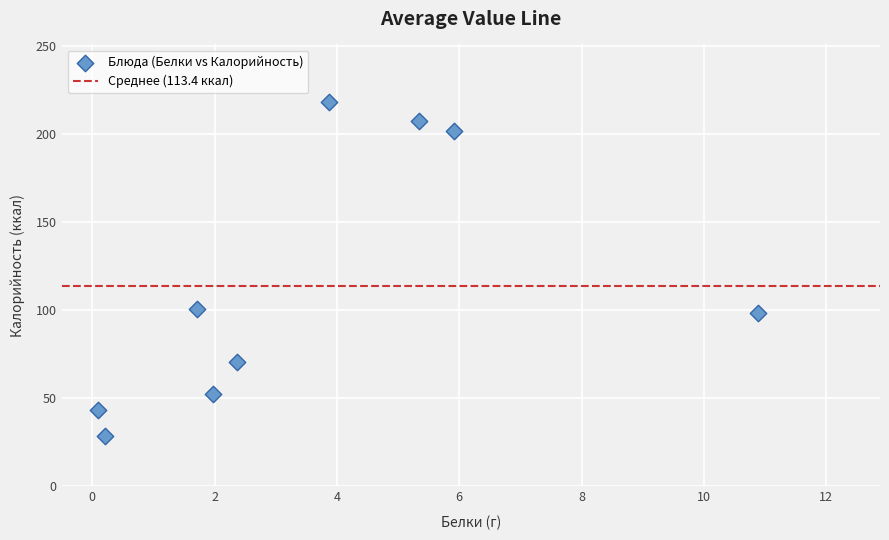

What is the range of Y values (max minus min)?

189.6